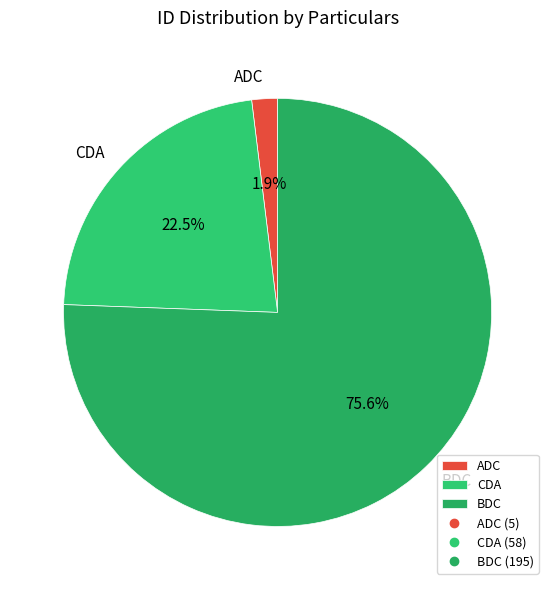

To the nearest percent, what is the combined percentage of CDA and BDC?

98%